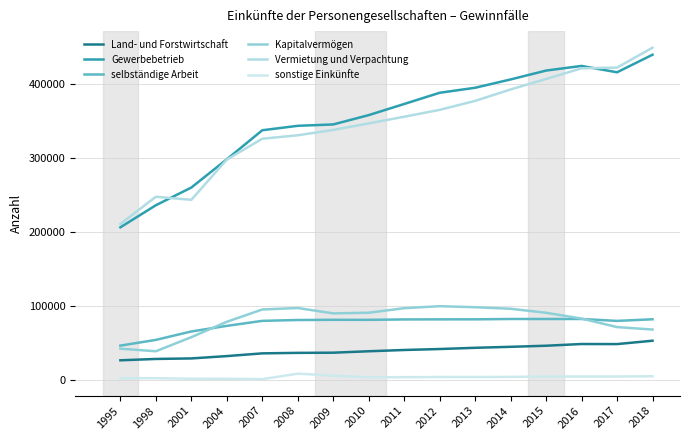

Is this an area chart (filled region under the line)?

No